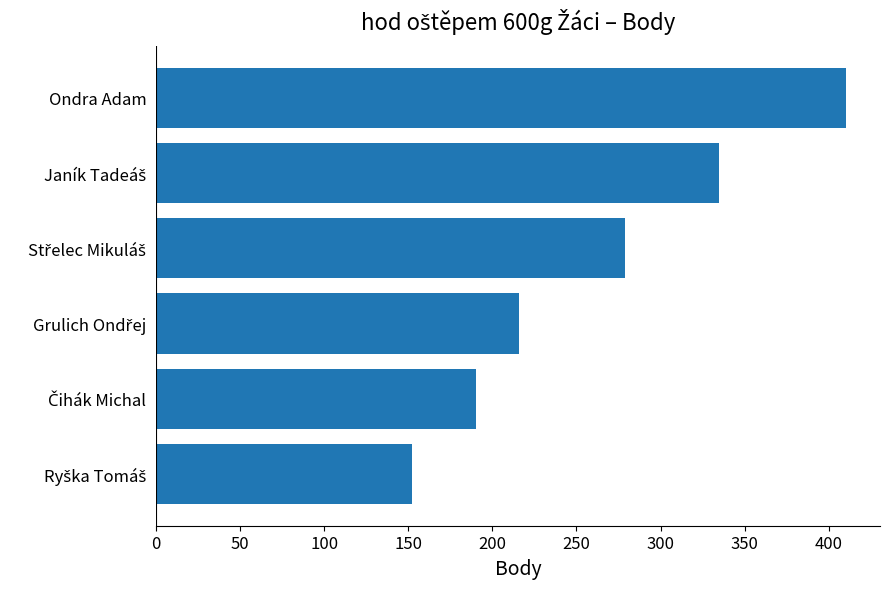

How many distinct data groups are displayed?

1